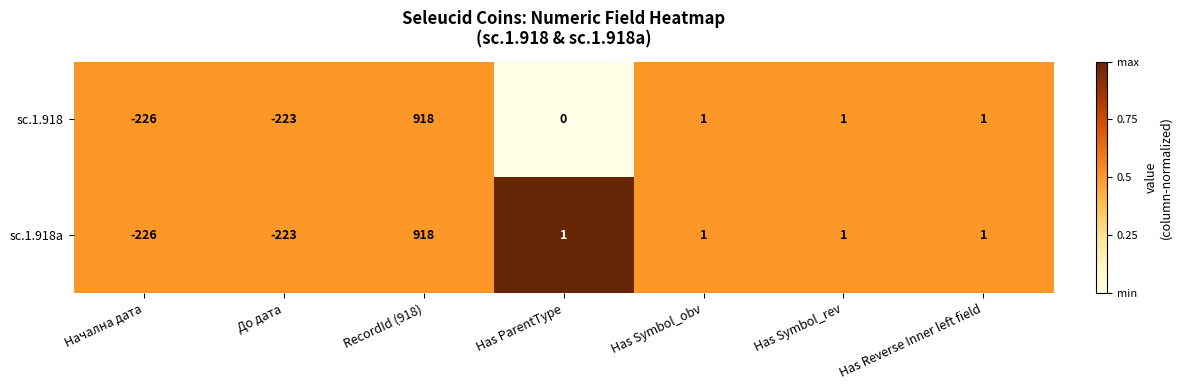

Which series has the largest total across all categories?

sc.1.918a